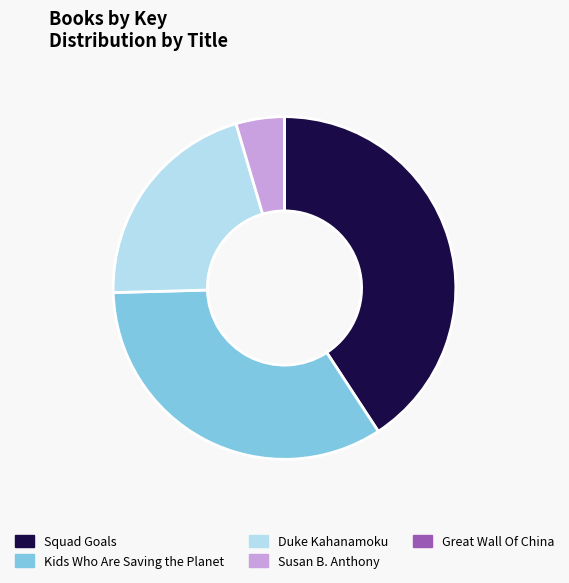

What is the ratio of the value at Duke Kahanamoku to the value at Squad Goals?

0.5